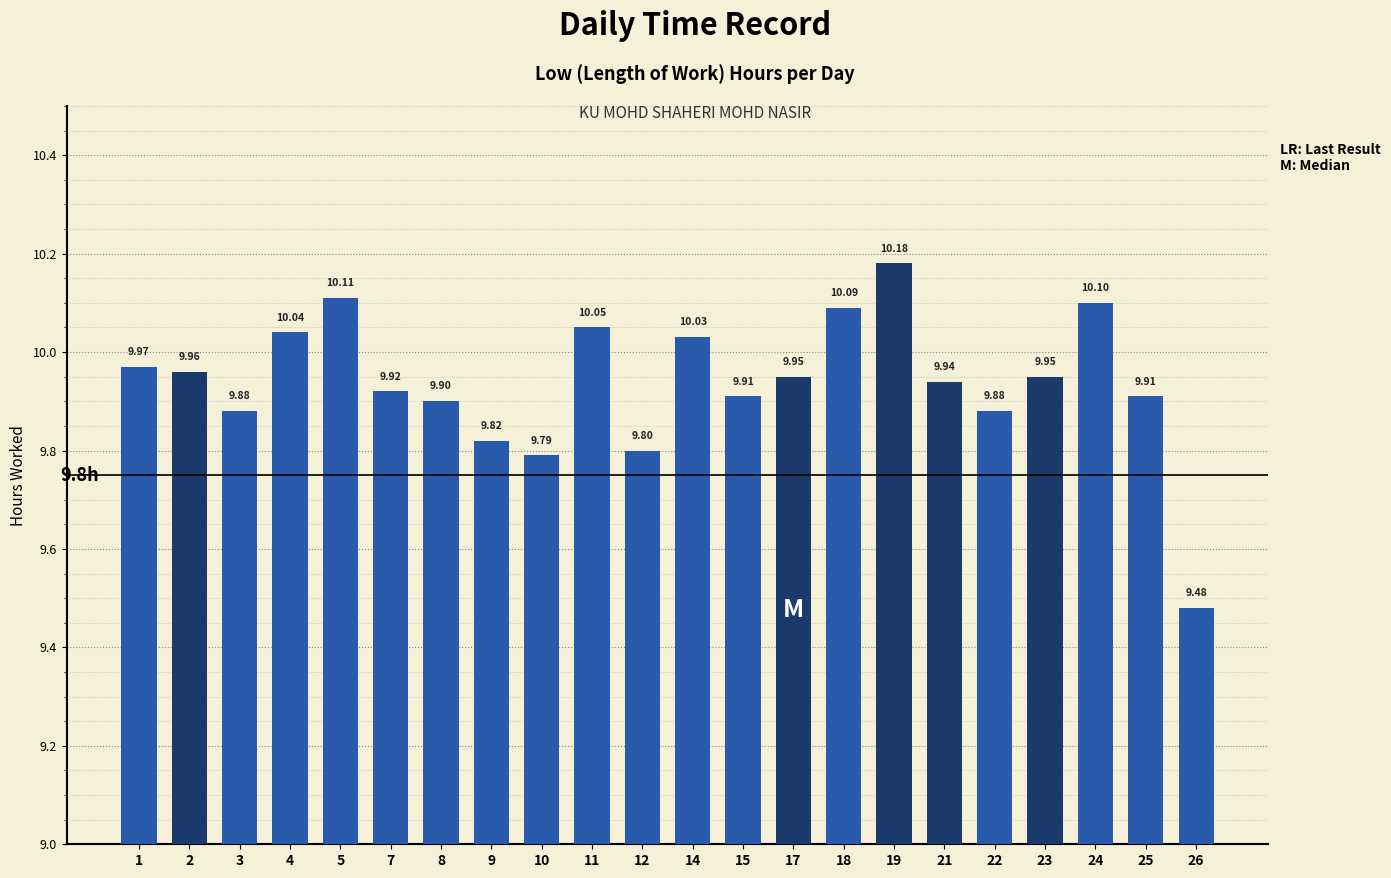

What is the difference between the maximum and second lowest values?

0.4